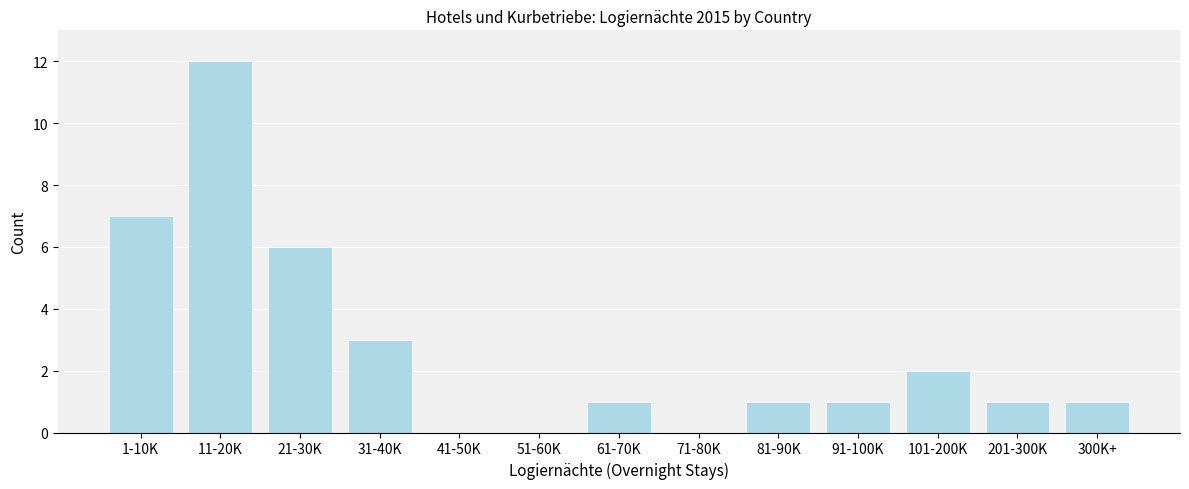

Reading left to right, extract all data points from this chart.

1-10K=7	11-20K=12	21-30K=6	31-40K=3	41-50K=0	51-60K=0	61-70K=1	71-80K=0	81-90K=1	91-100K=1	101-200K=2	201-300K=1	300K+=1